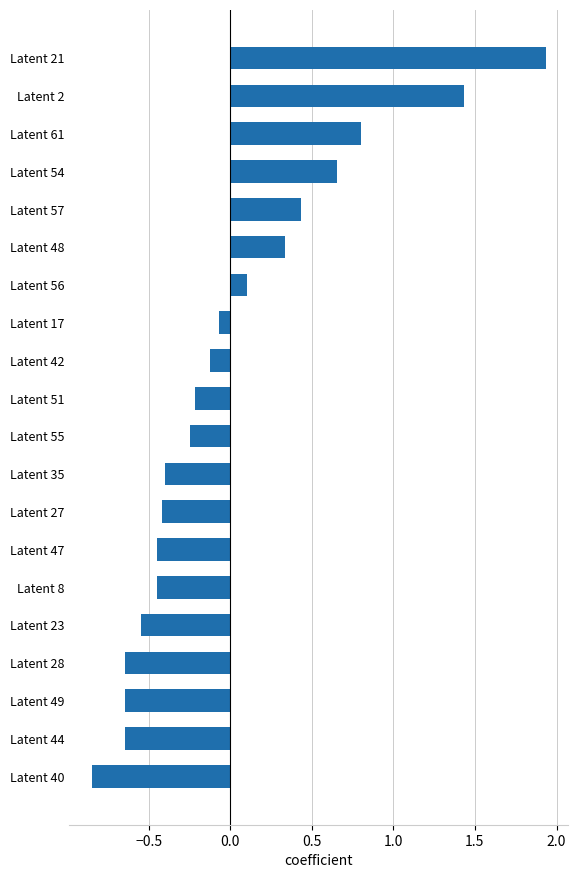

At which category does the chart reach its minimum across all series?

Latent 40